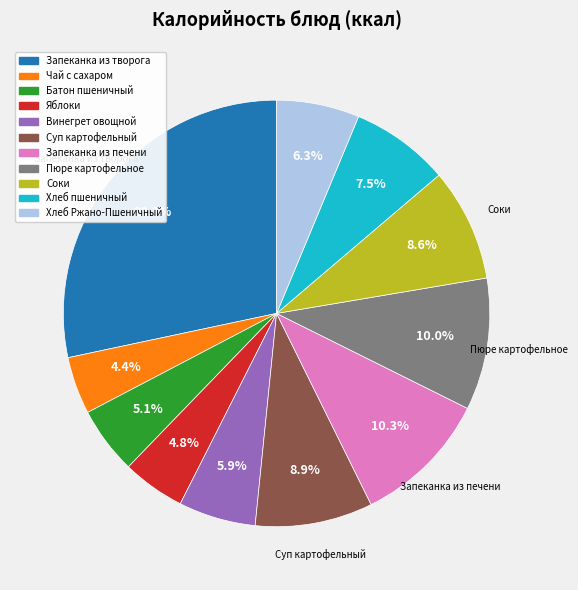

What is the ratio of the value at Винегрет овощной to the value at Соки?

0.7